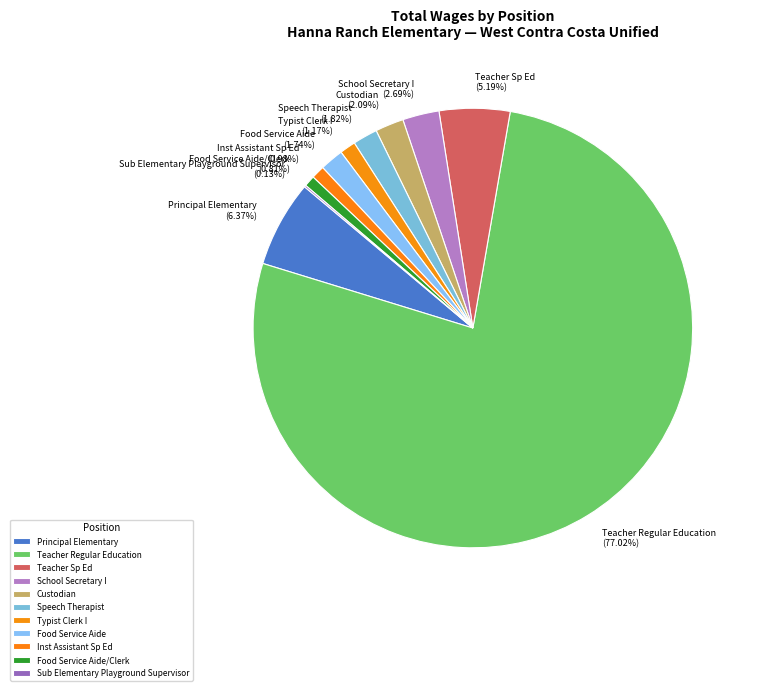

What percentage is NOT represented by Principal Elementary?

93.6%